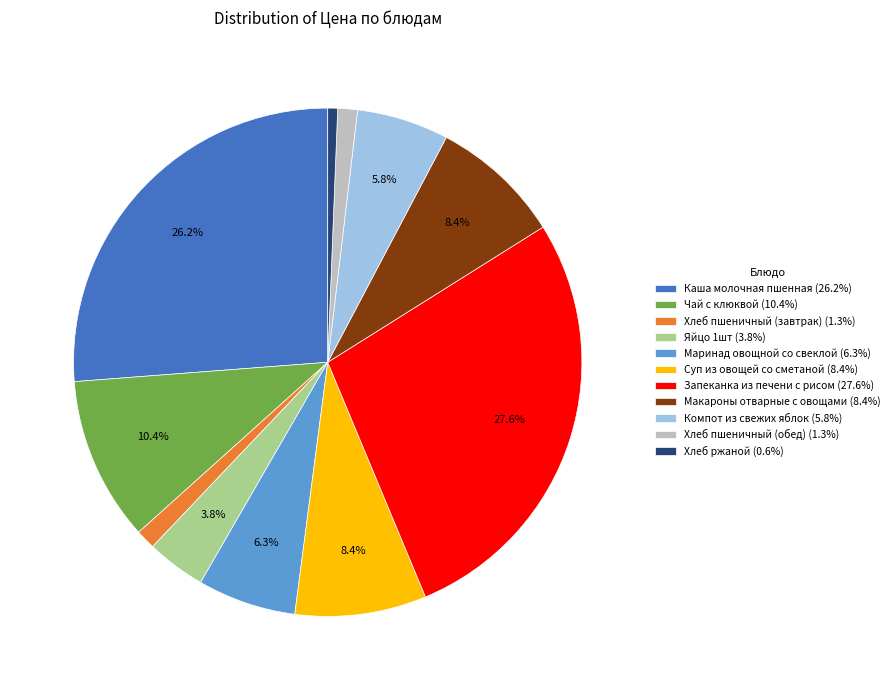

The Запеканка из печени с рисом slice represents 37% of the pie. True or false?

False